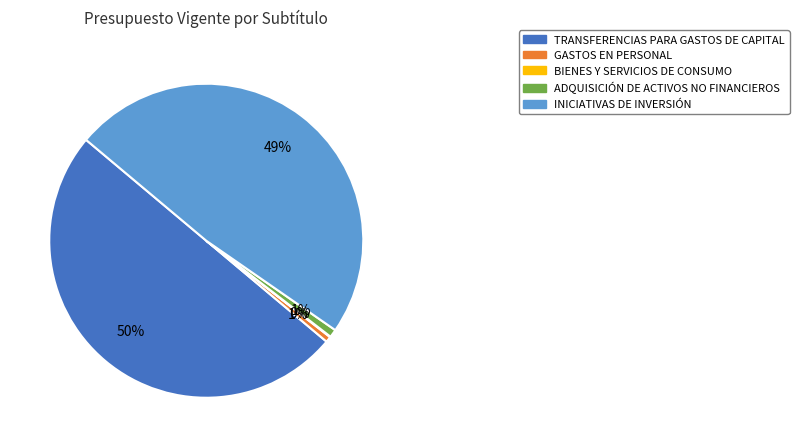

True or false: ADQUISICIÓN DE ACTIVOS NO FINANCIEROS accounts for 1% of the total.

True